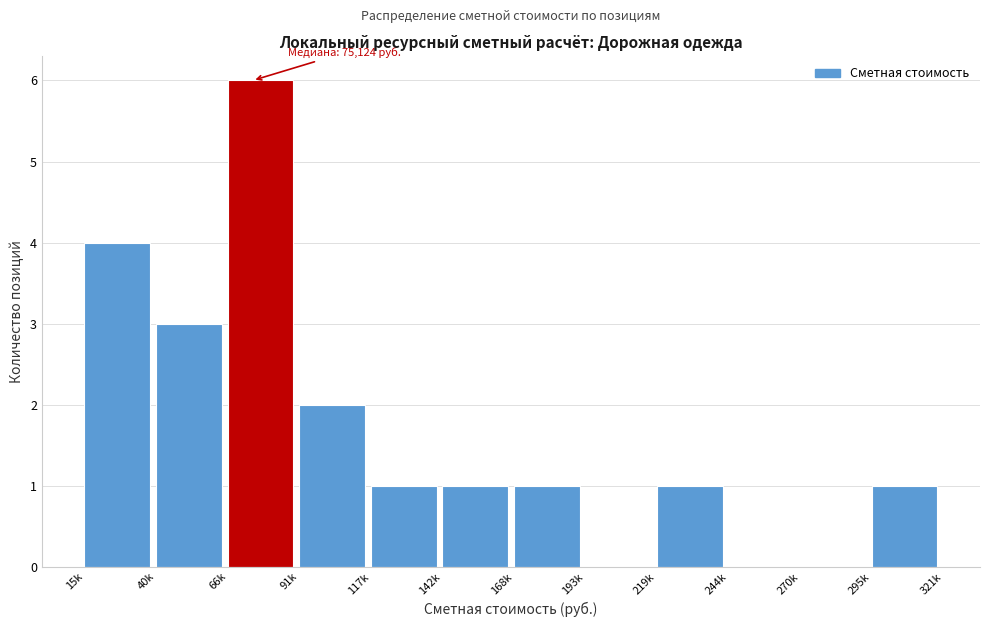

Reading left to right, transcribe all the data shown in this chart.

15k=4	40k=3	66k=6	91k=2	117k=1	142k=1	168k=1	193k=0	219k=1	244k=0	270k=0	295k=1